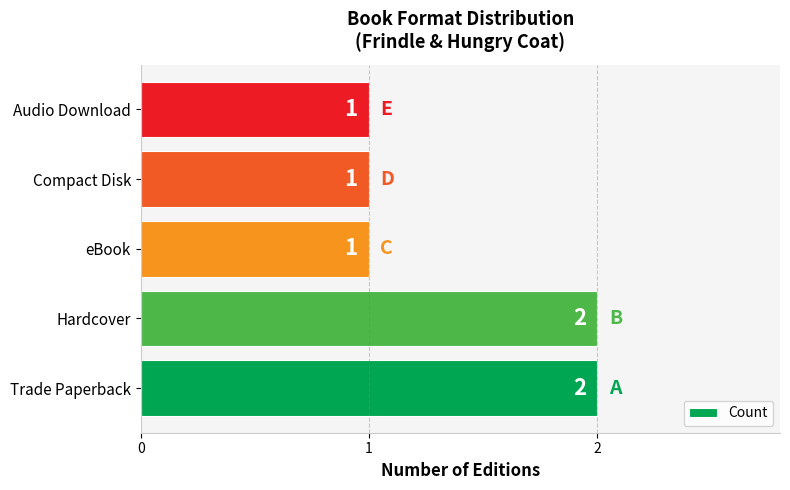

True or false: the data shows 1 at Audio Download.

True